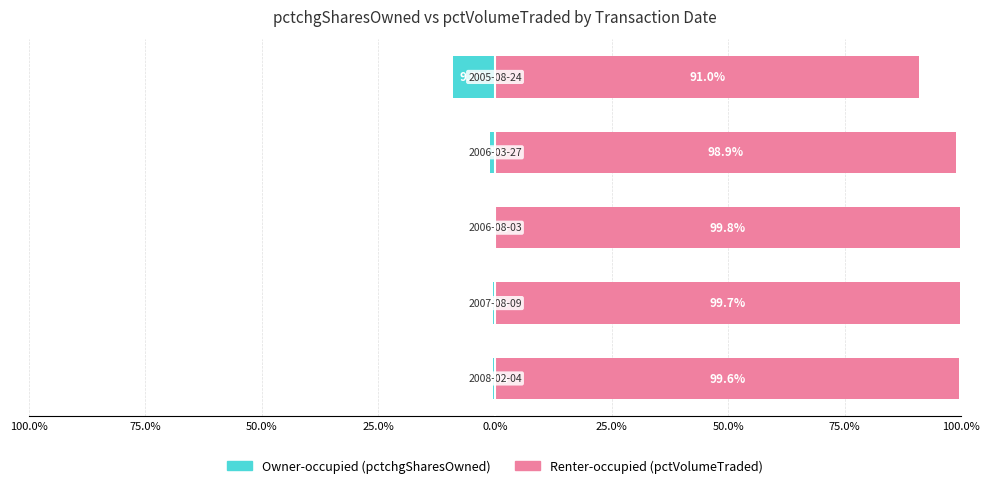

How many bars are there in total?

10